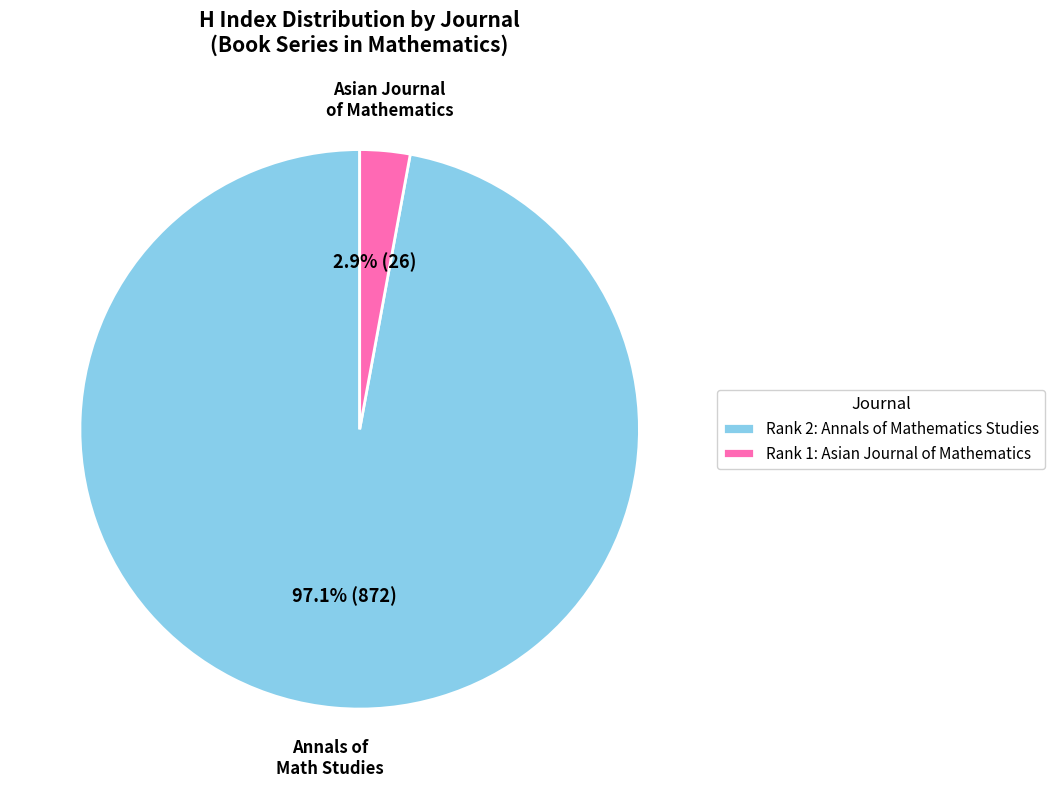

To the nearest percent, what is the difference between the largest and smallest slice percentages?

94%